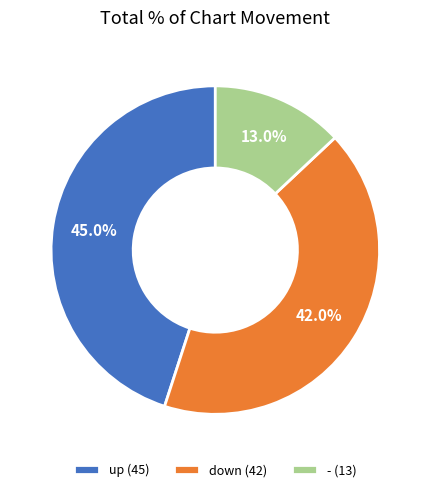

Combined, what portion of the pie is up and down?

87.0%